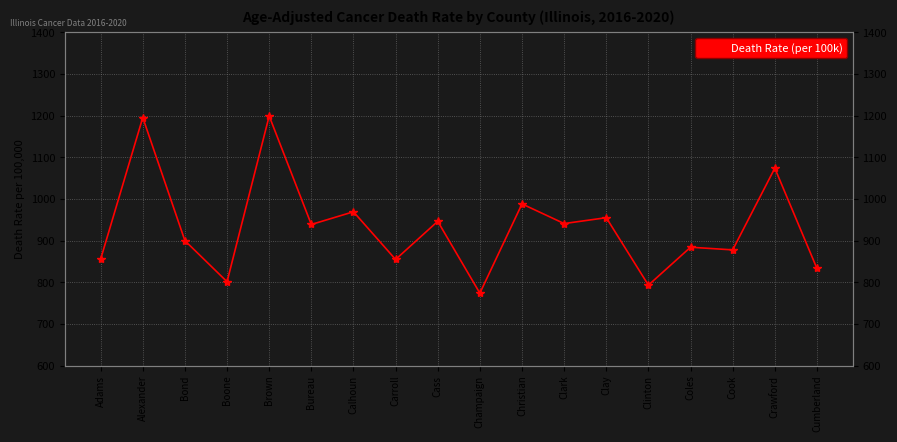

What is the label of the 7th point from the left?

Calhoun